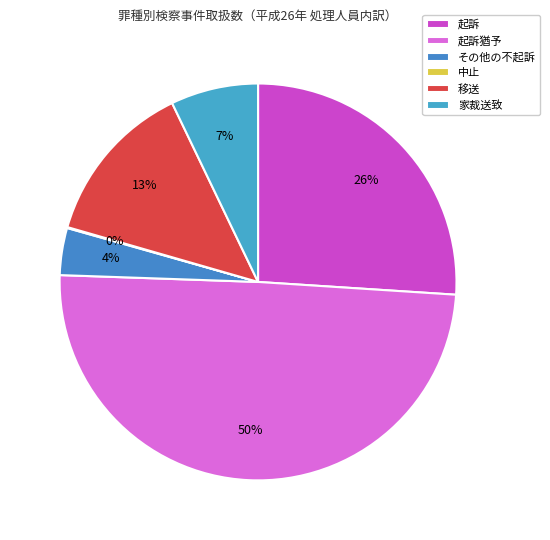

What is the change in value from 中止 to 家裁送致?

+1029